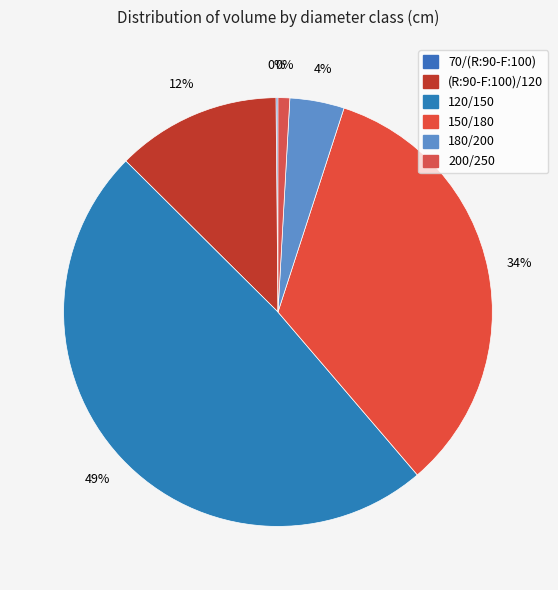

Rank the categories by value from highest to lowest.

120/150, 150/180, (R:90-F:100)/120, 180/200, 200/250, 70/(R:90-F:100)